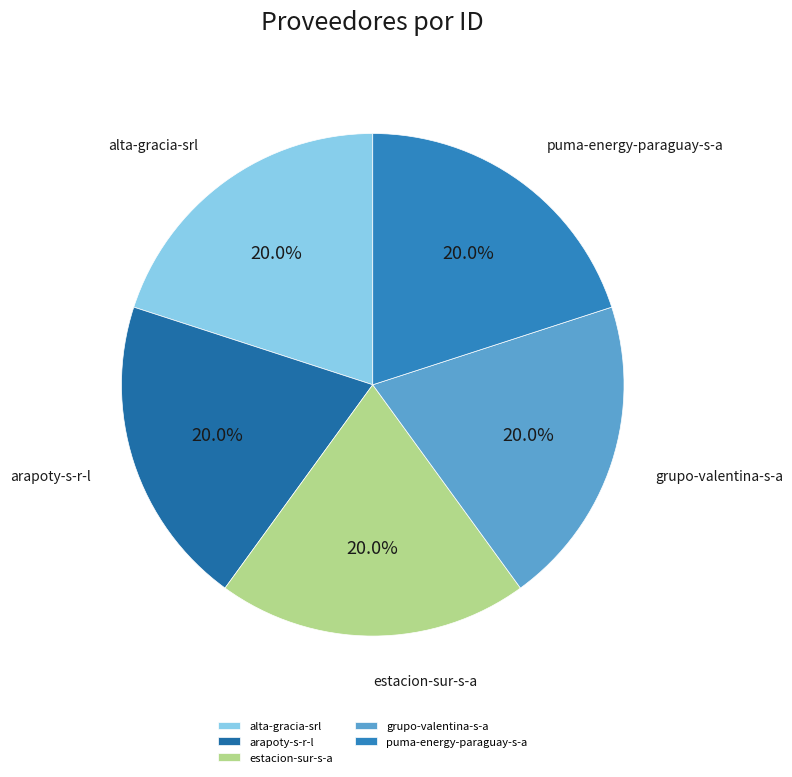

True or false: puma-energy-paraguay-s-a accounts for 20% of the total.

True